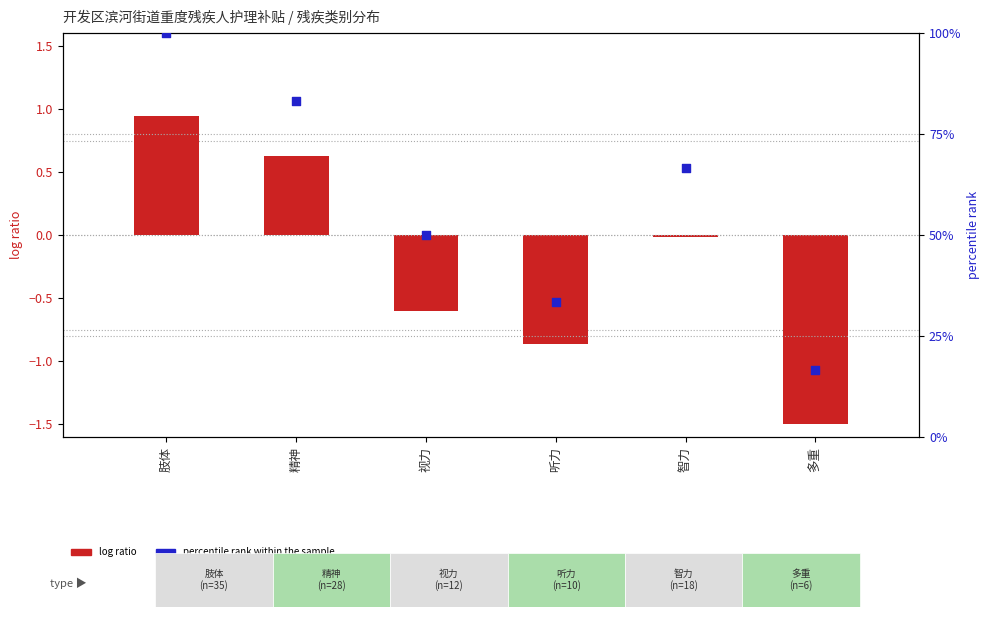

What are all the series names shown in the legend?

log ratio, percentile rank within the sample